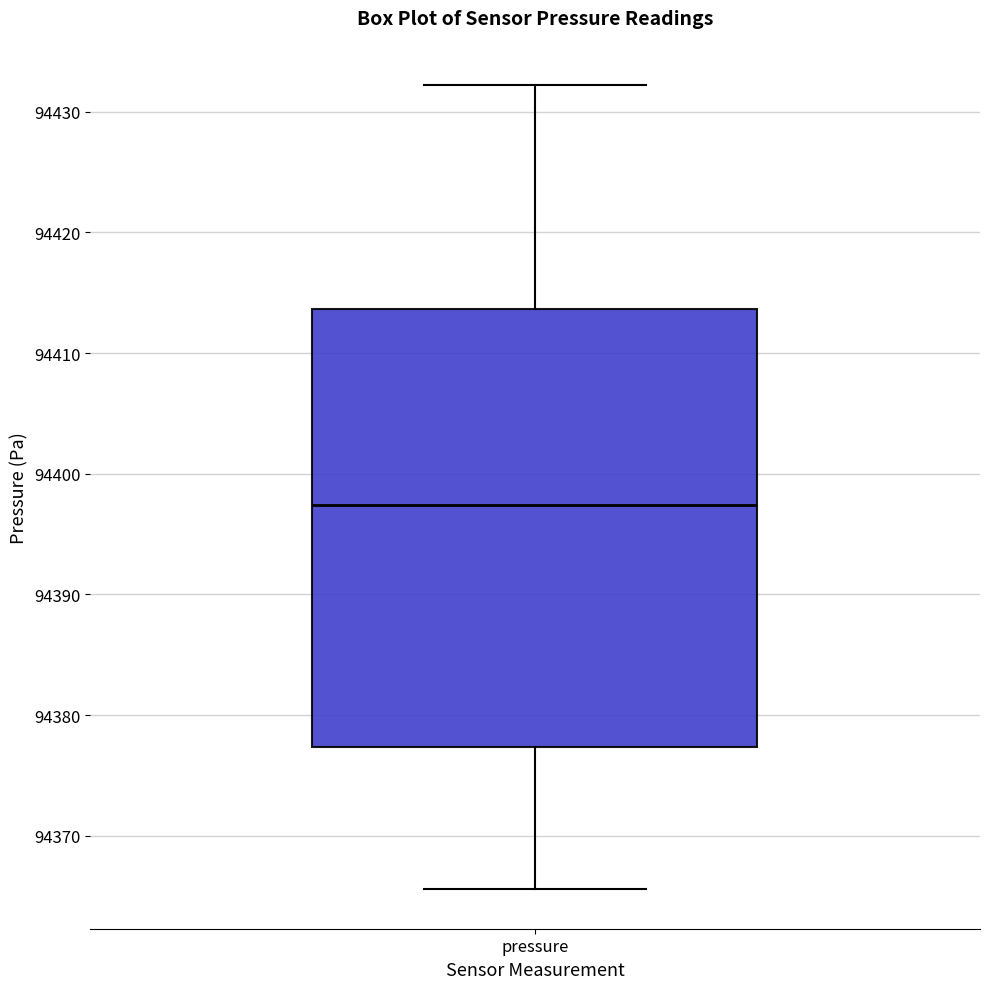

Transcribe this box plot: give where the median line is, the range the box spans, and where the two whiskers end, as read against the y-axis. The values are not printed on the chart, so give them approximately, as read against the axis.

median 94397, box 94377 to 94414, whiskers 94366 to 94432